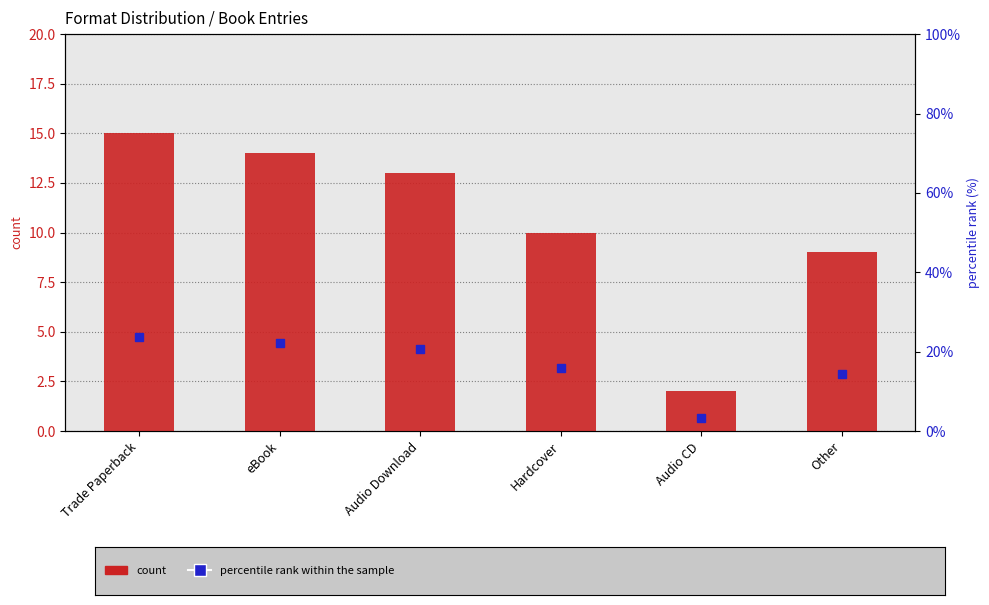

Where is count nearest to the value 8?

Other